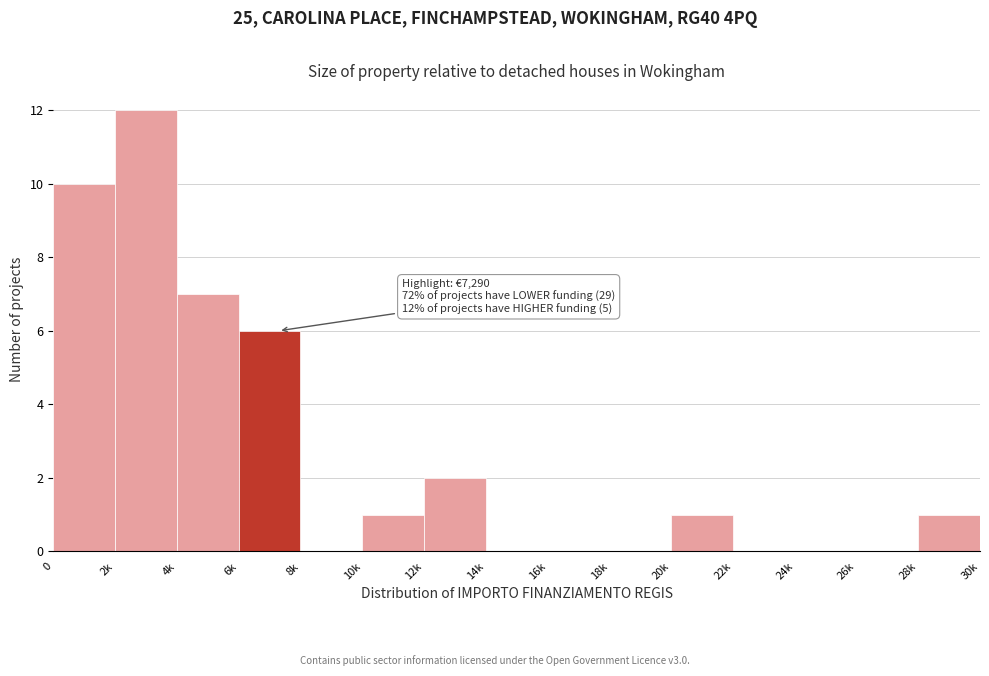

Reading left to right, what are all the values shown in this chart?

0=10	2k=12	4k=7	6k=6	8k=0	10k=1	12k=2	14k=0	16k=0	18k=0	20k=1	22k=0	24k=0	26k=0	28k=1